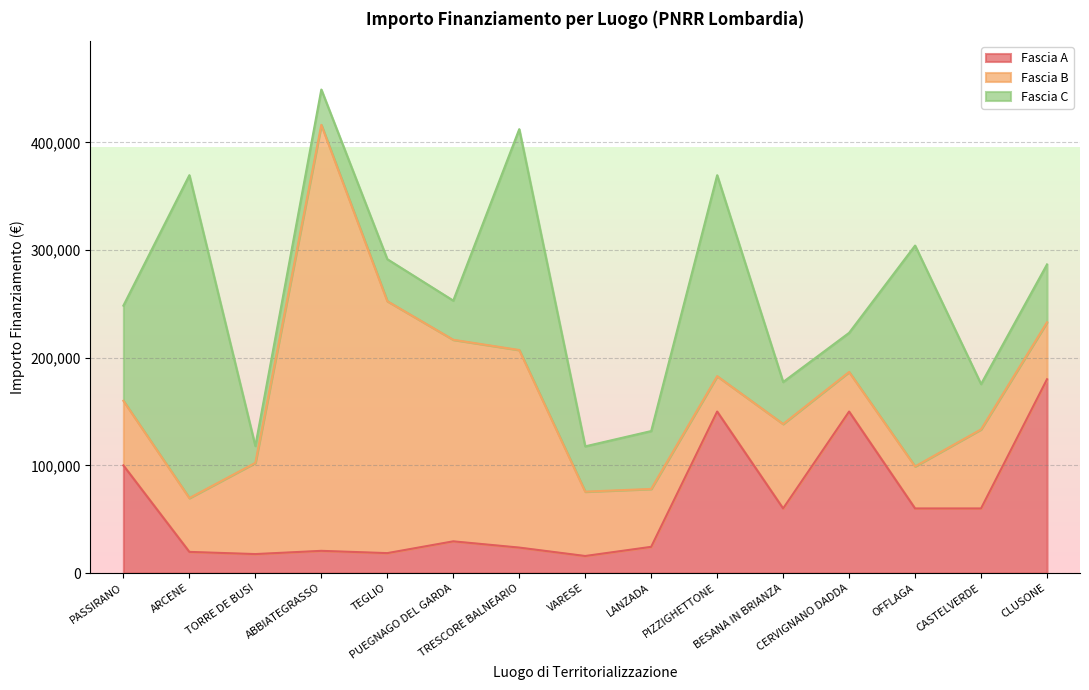

Is the value of Fascia B at CASTELVERDE greater than the value of Fascia A at LANZADA?

Yes